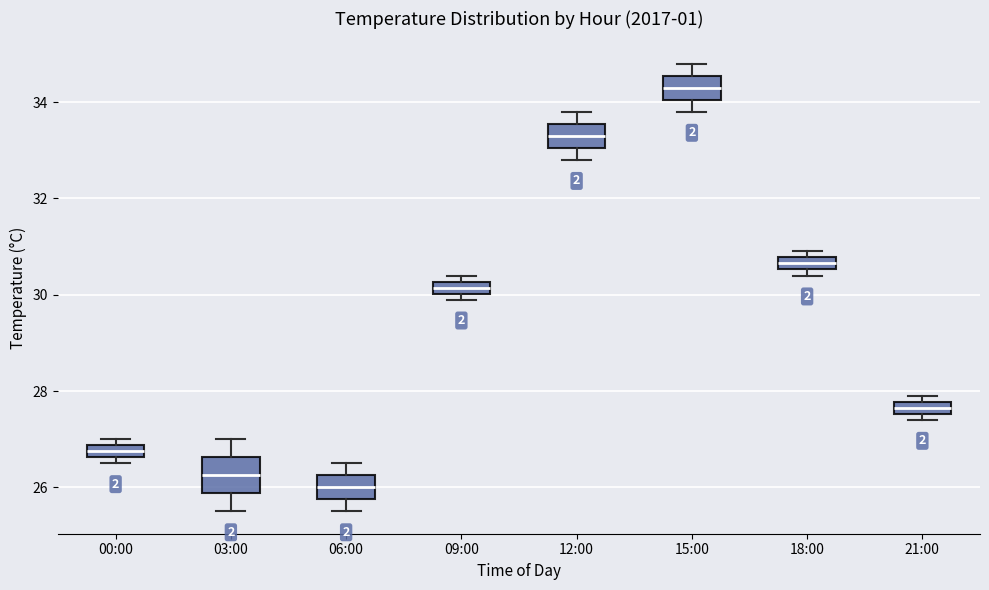

Which box's median line is the lowest?

06:00